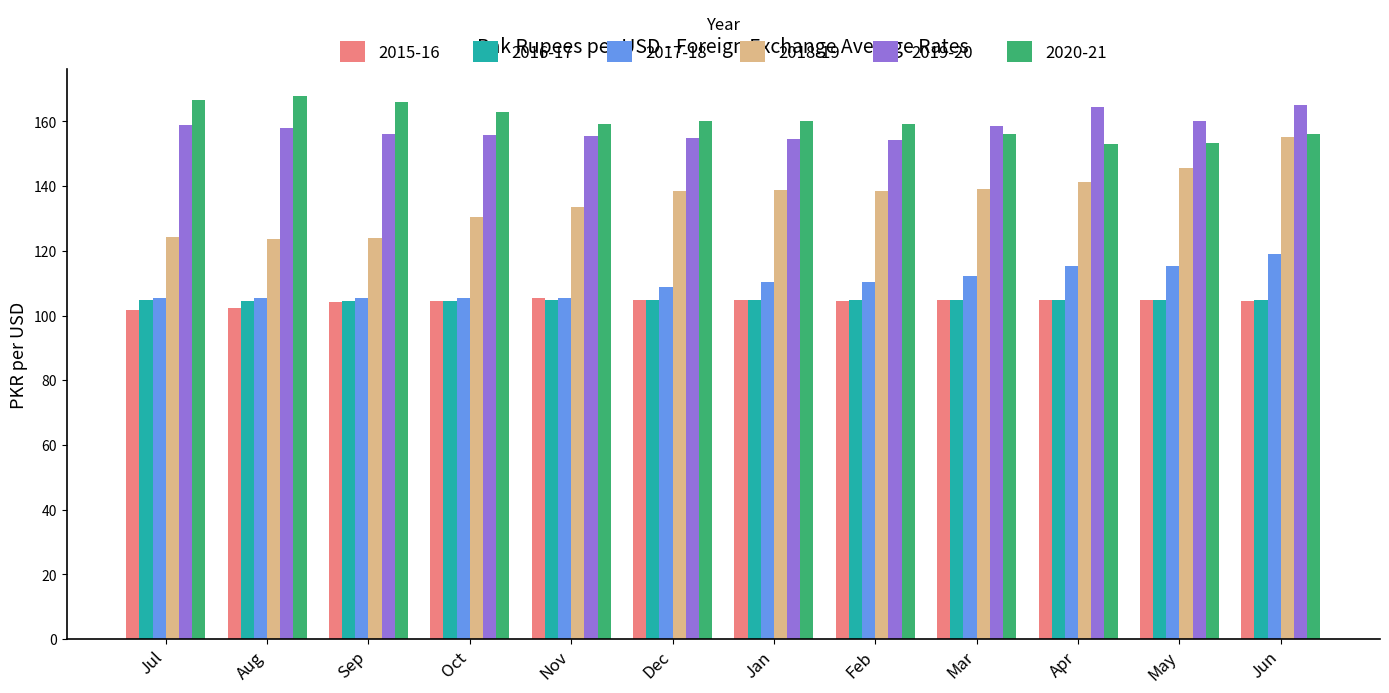

Is it true that 2018-19 equals 223.5 at Apr?

False